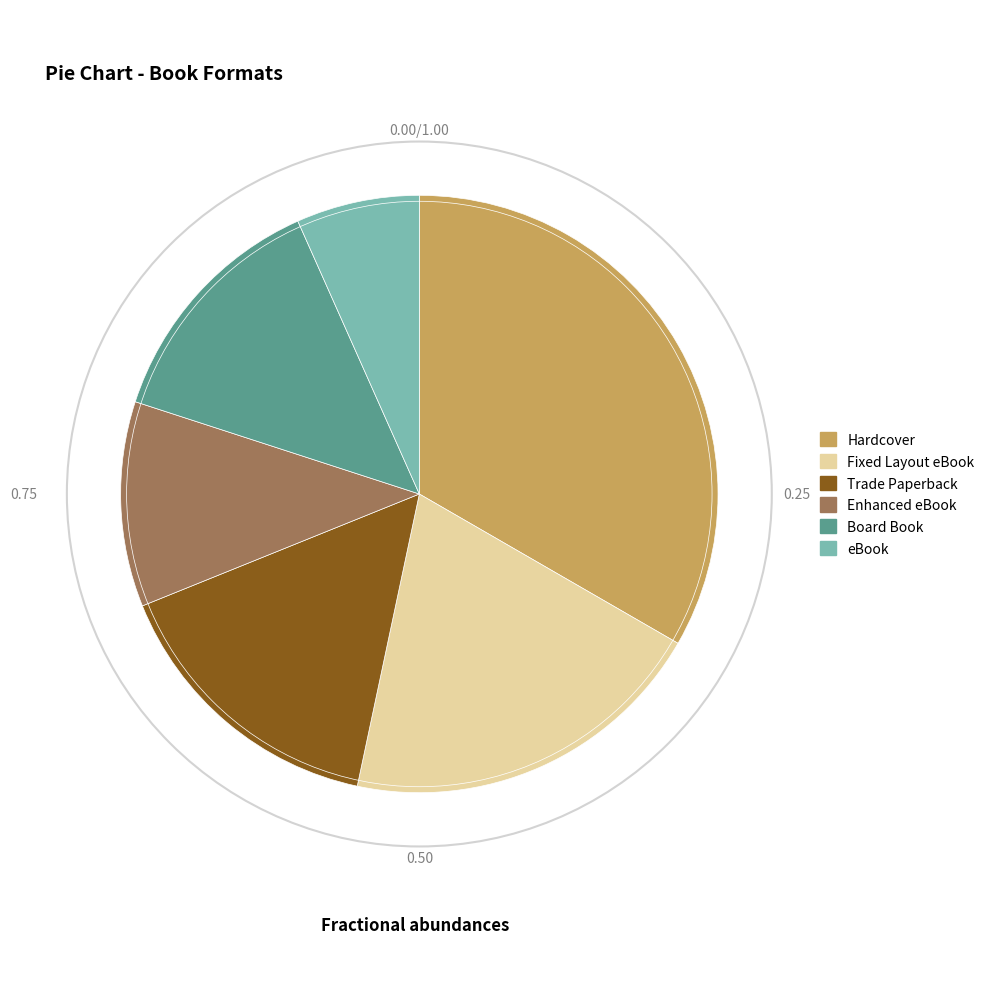

Rank the categories by value from lowest to highest.

eBook, Enhanced eBook, Board Book, Trade Paperback, Fixed Layout eBook, Hardcover